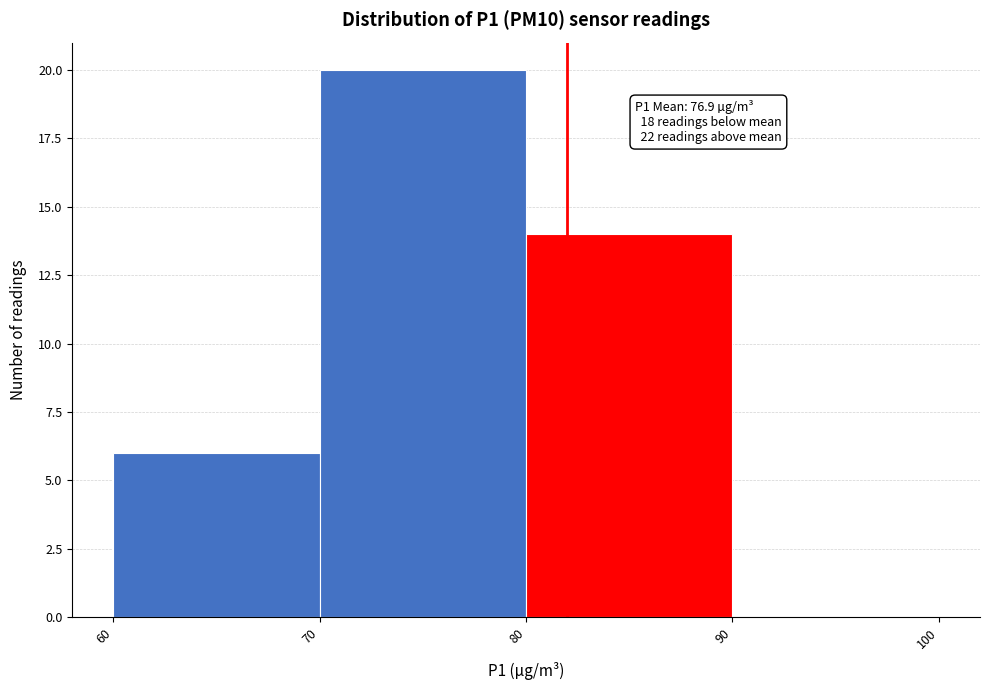

Which range on the x-axis has the tallest bar?

70 to 80